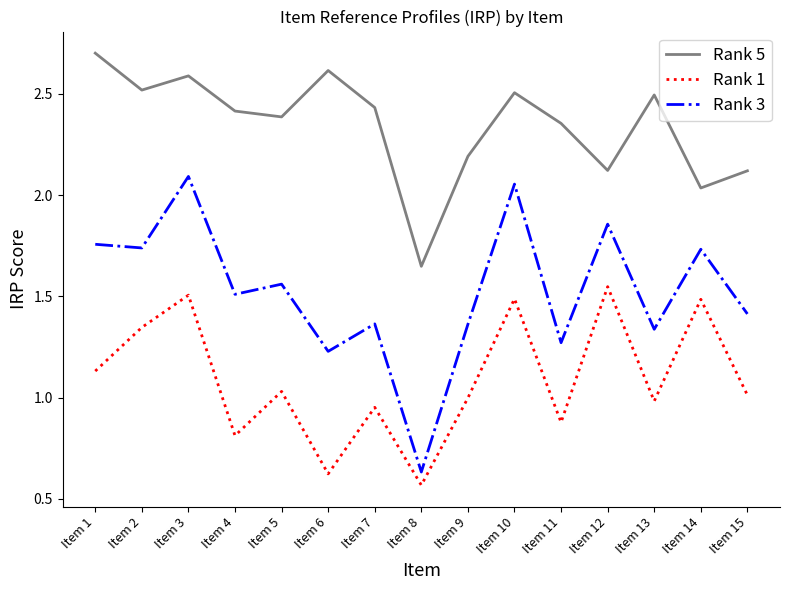

Rank the series by their maximum value, from highest to lowest.

Rank 5, Rank 3, Rank 1